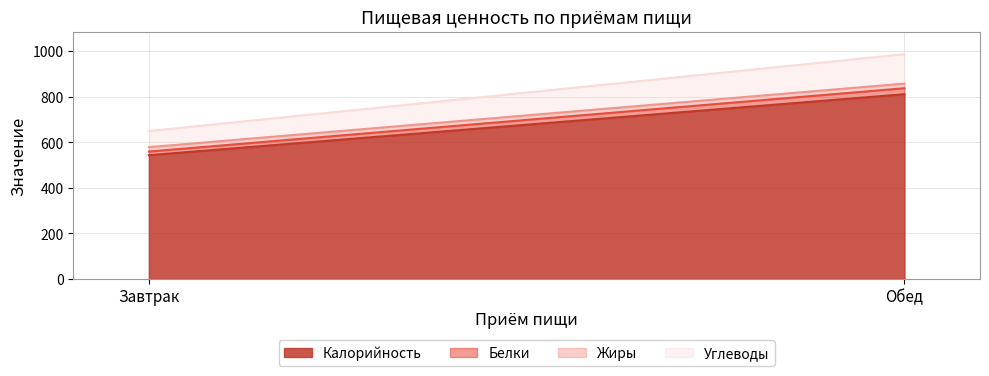

Reading left to right, what are all the values shown in this chart?

Калорийность: Завтрак=543.8	Обед=811.5
Белки: Завтрак=15.9	Обед=26.3
Жиры: Завтрак=19.3	Обед=20.4
Углеводы: Завтрак=70.8	Обед=129.2